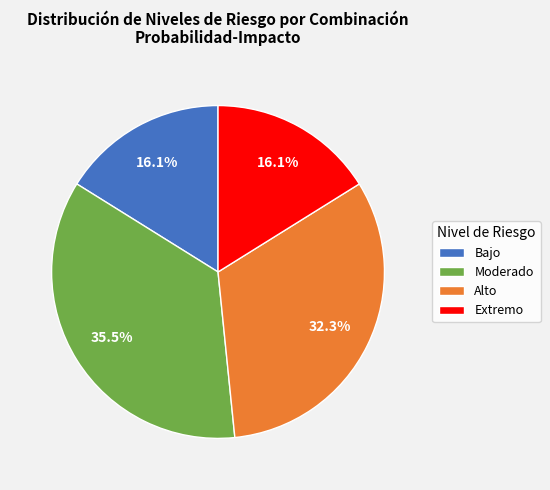

To the nearest percent, what is the difference between the largest and smallest slice percentages?

19%